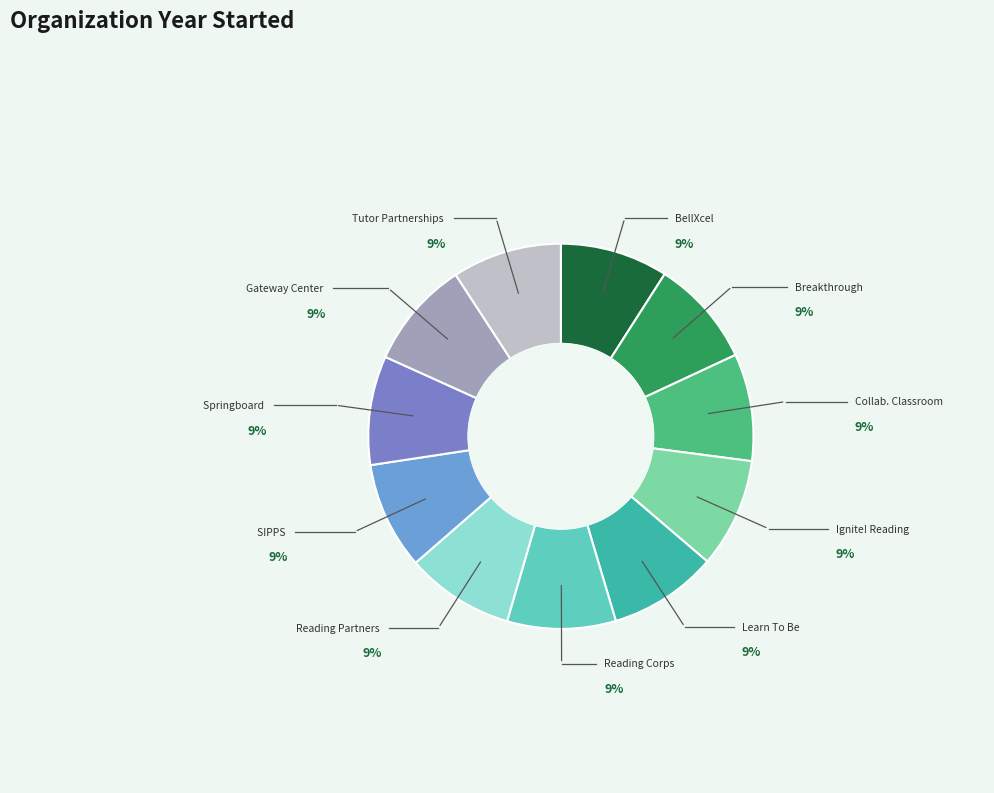

Is there any slice that represents more than half of the pie?

No